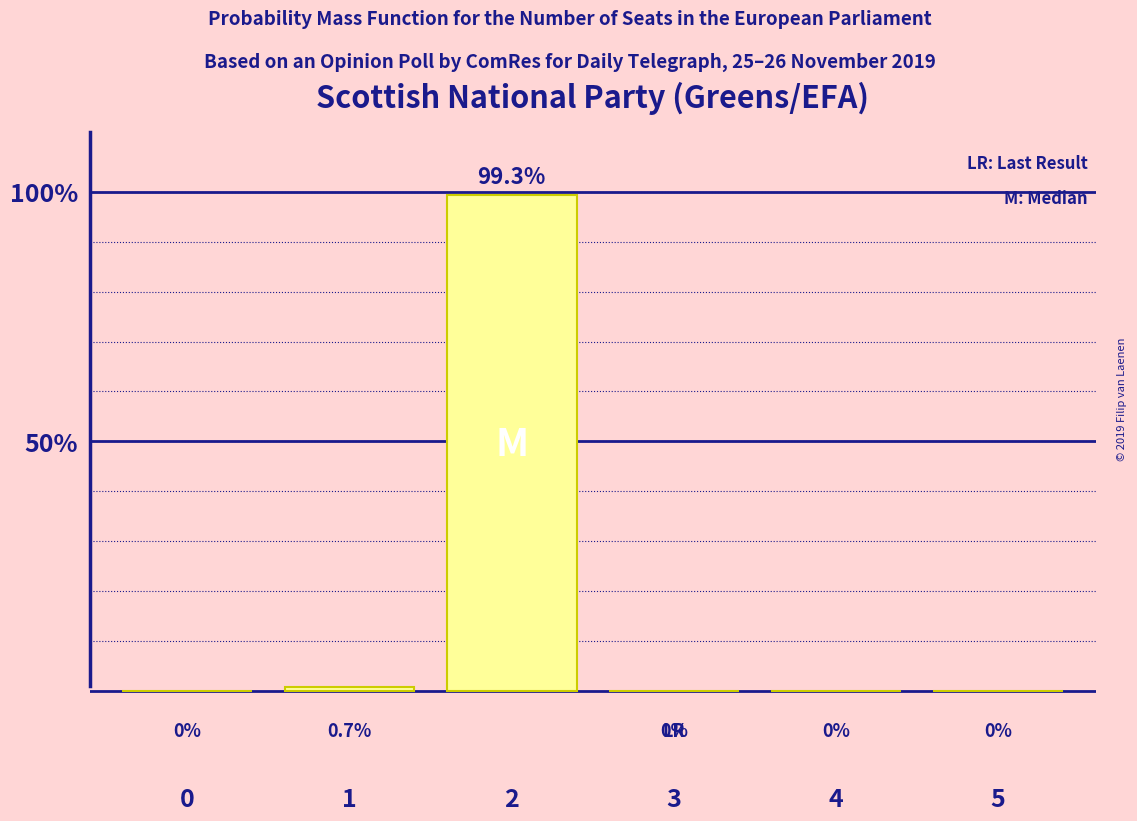

Reading left to right, what are all the values shown in this chart?

0=0.0	1=0.7	2=99.3	3=0.0	4=0.0	5=0.0